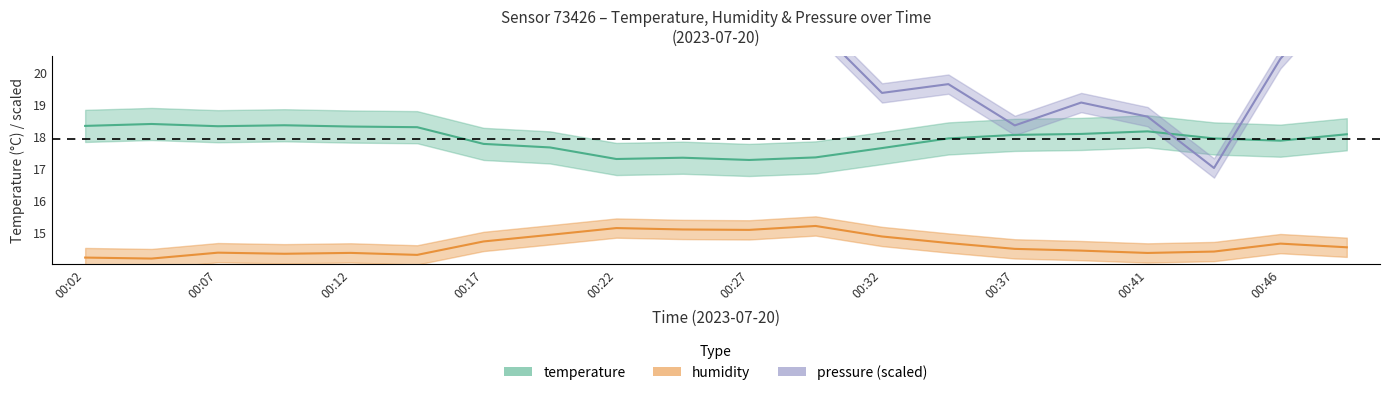

Reading right to left, list all the values displayed in this chart.

temperature: 18.1	17.9	17.9	18.1	18.1	18.0	17.9	17.6	17.3	17.2	17.3	17.3	17.6	17.8	18.3	18.3	18.3	18.3	18.4	18.3
humidity: 14.5	14.6	14.4	14.4	14.4	14.5	14.7	14.9	15.2	15.1	15.1	15.1	14.9	14.7	14.3	14.4	14.3	14.4	14.2	14.2
pressure_norm: 22.7	20.4	17.0	18.6	19.0	18.3	19.6	19.3	21.4	22.7	23.1	24.2	24.8	25.0	26.2	26.1	27.0	26.2	26.7	26.8